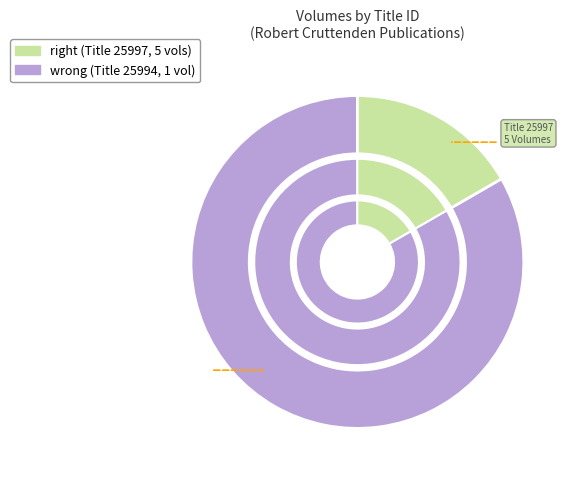

To the nearest percent, what portion does 25997 represent?

83%